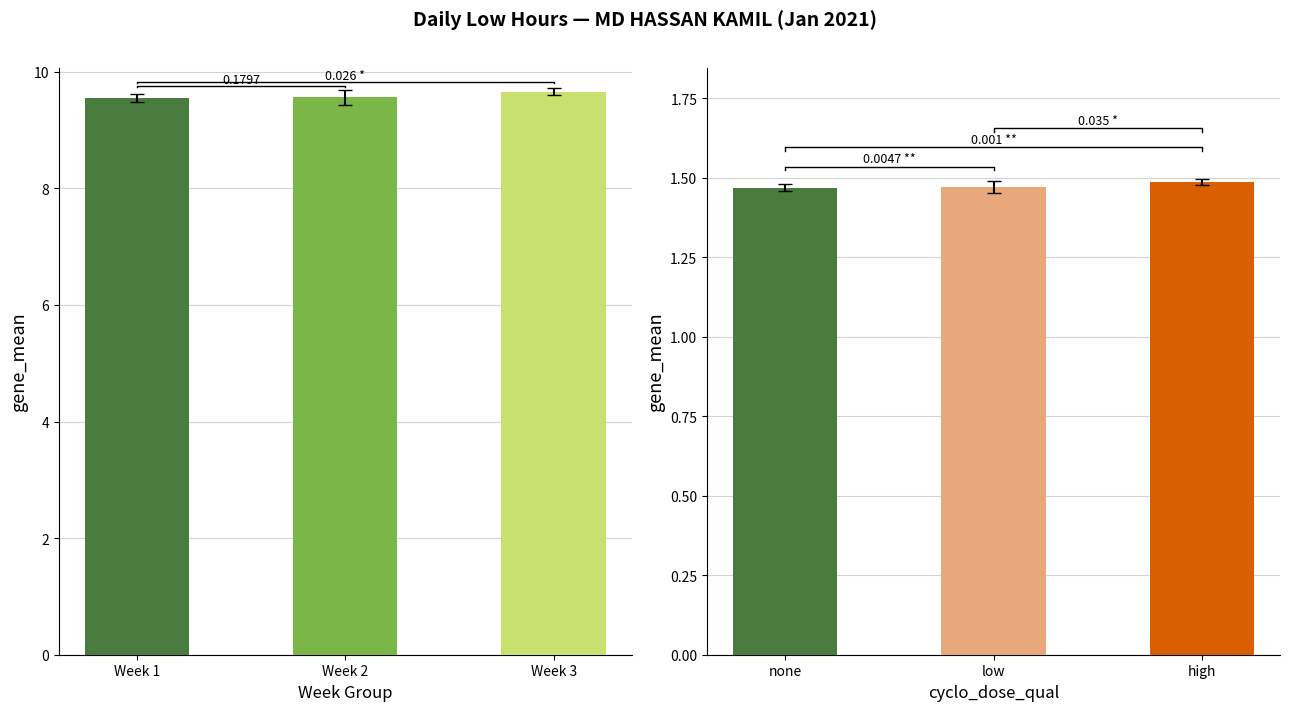

What is the minimum value for Low Hours (normalized)?

1.5